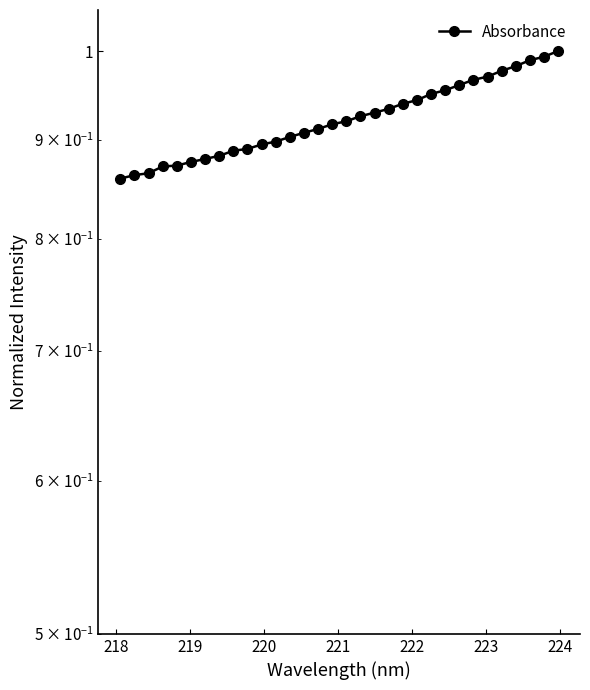

True or false: there are more than 2 points higher than both neighbors.

False